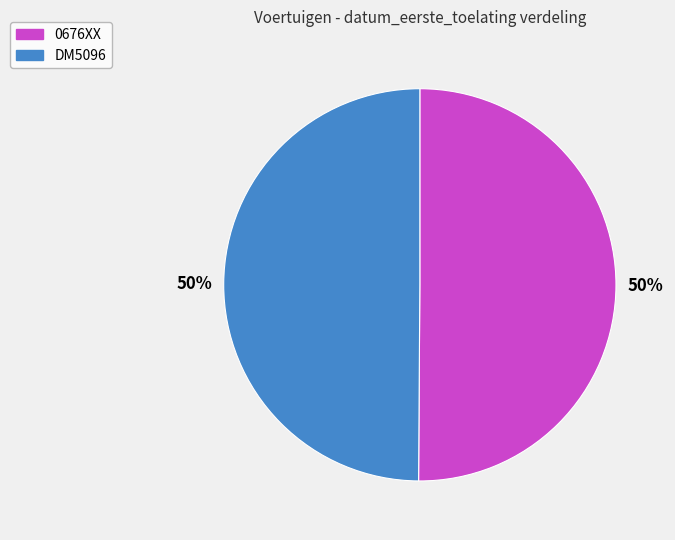

To the nearest percent, what percentage of the pie is DM5096?

50%